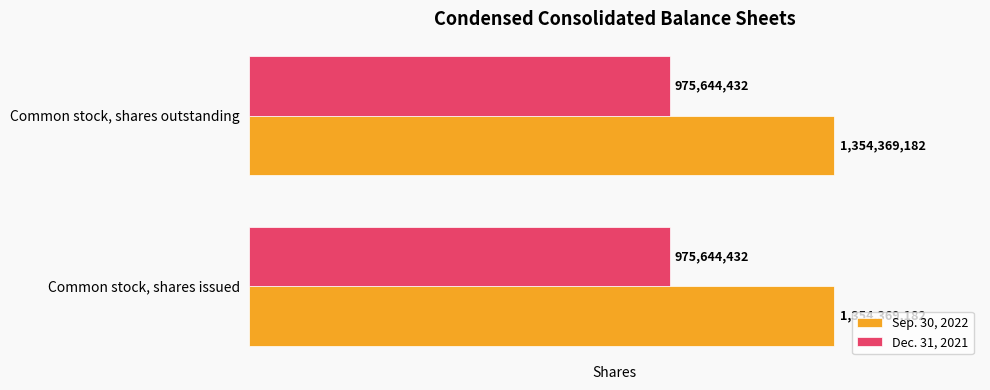

Count the number of data series in this chart.

2